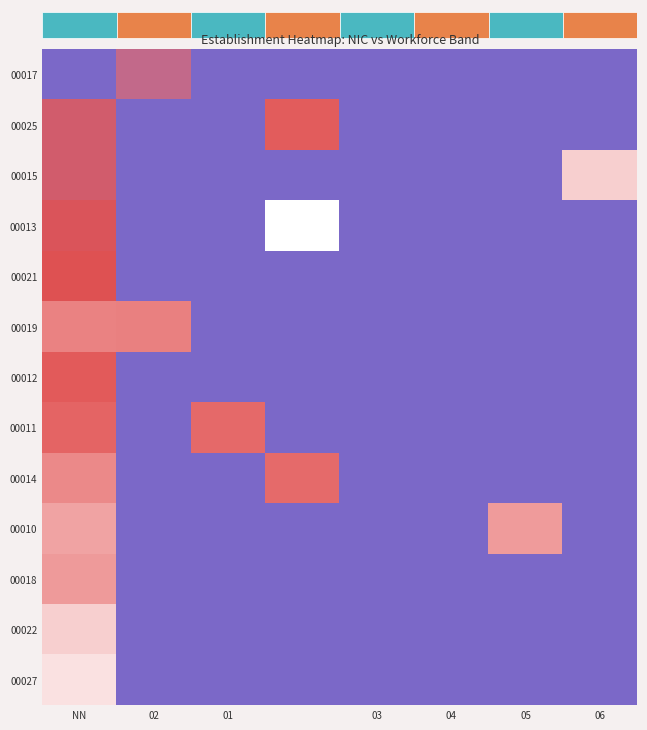

Is it true that 00019 equals 0.0 at 03?

True